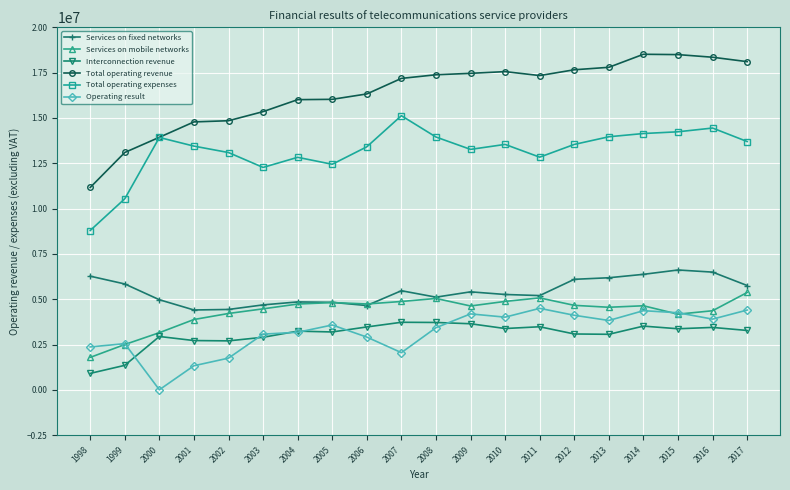

The Services on fixed networks series shows 10510060 at 2016. True or false?

False